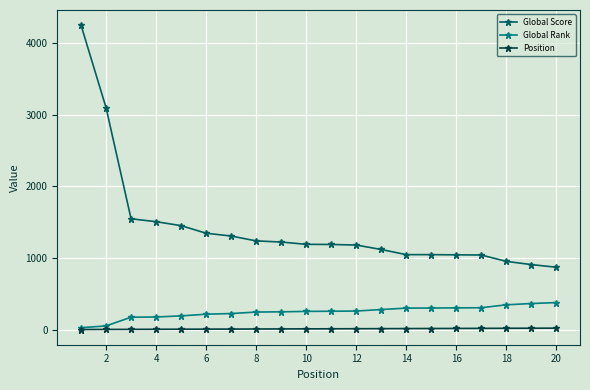

True or false: Position and Global Score intersect in this chart.

False